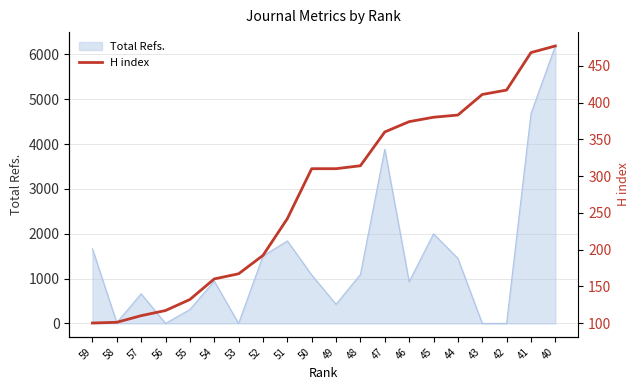

Reading left to right, what are all the values shown in this chart?

59=100	58=101	57=110	56=117	55=132	54=160	53=167	52=192	51=242	50=310	49=310	48=314	47=360	46=374	45=380	44=383	43=411	42=417	41=468	40=477